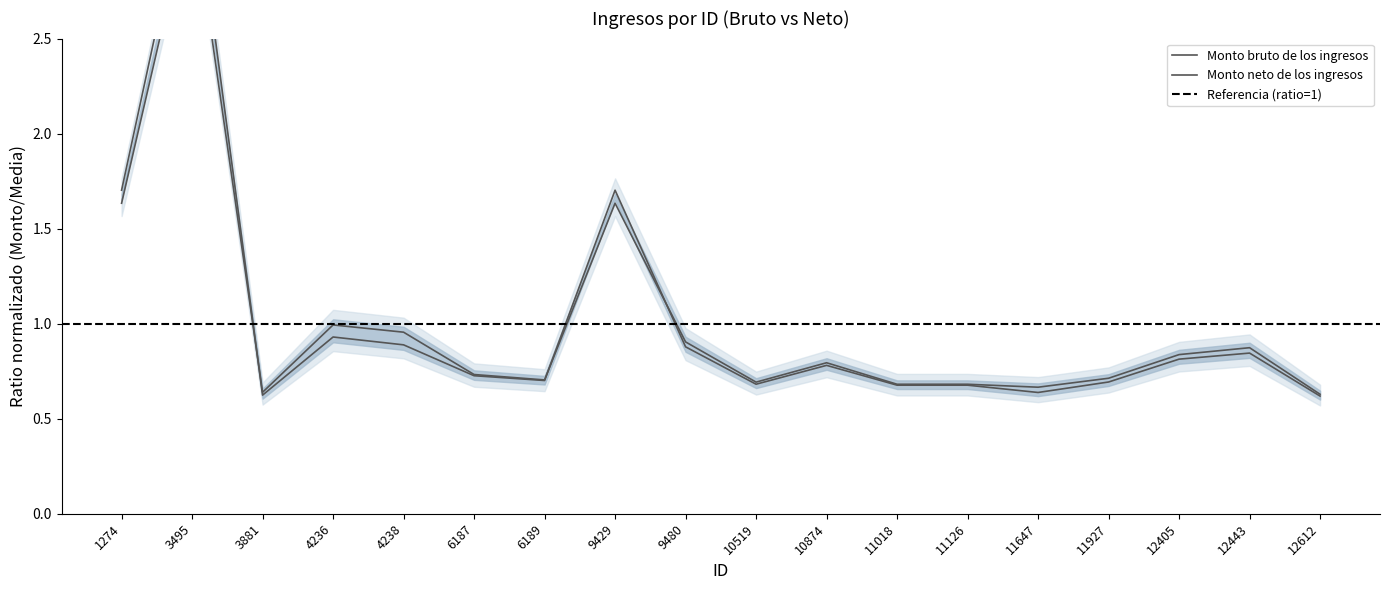

At which category is the sum across all series the highest?

3495